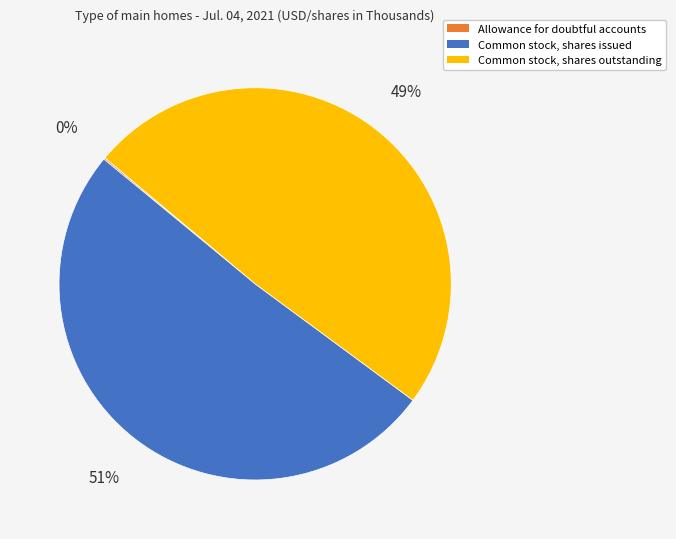

Which slice is the largest?

Common stock, shares issued